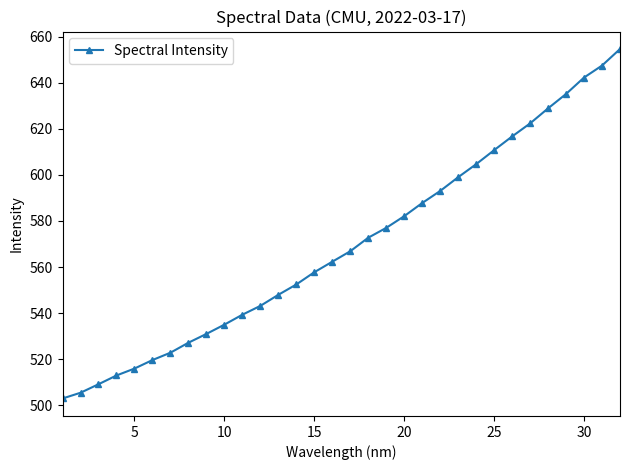

What is the value of the 7th point from the left?

522.8